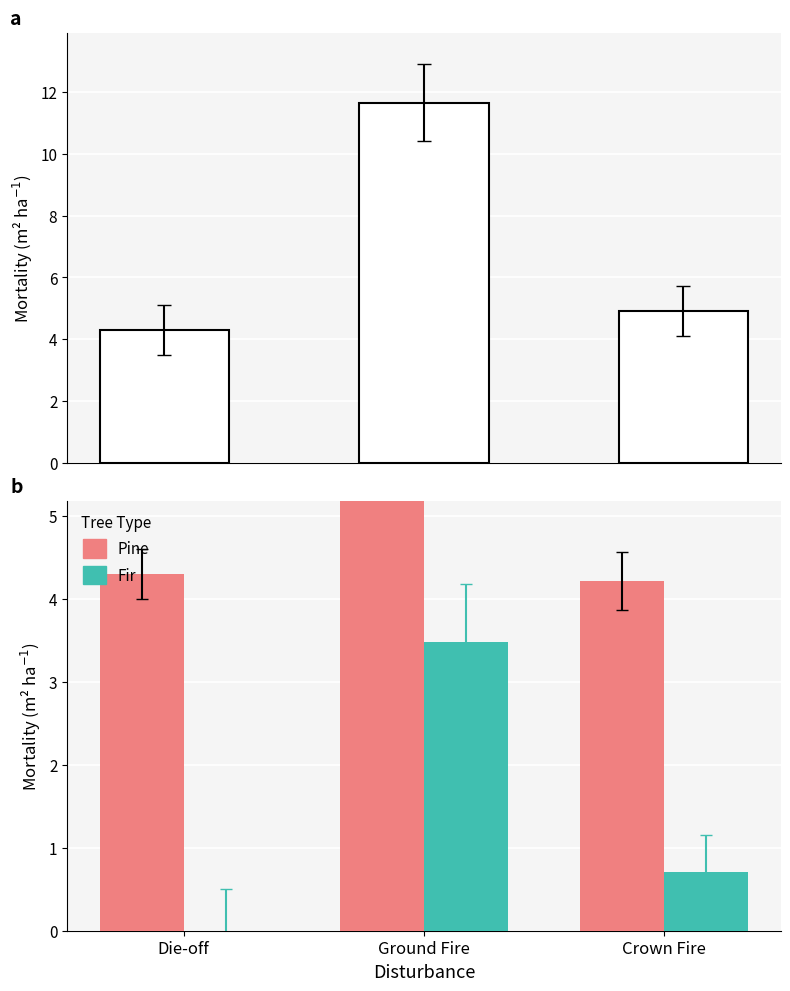

Reading right to left, transcribe all the data shown in this chart.

Total: Crown Fire=4.9	Ground Fire=11.7	Die-off=4.3
Pine: Crown Fire=4.2	Ground Fire=8.2	Die-off=4.3
Fir: Crown Fire=0.7	Ground Fire=3.5	Die-off=0.0